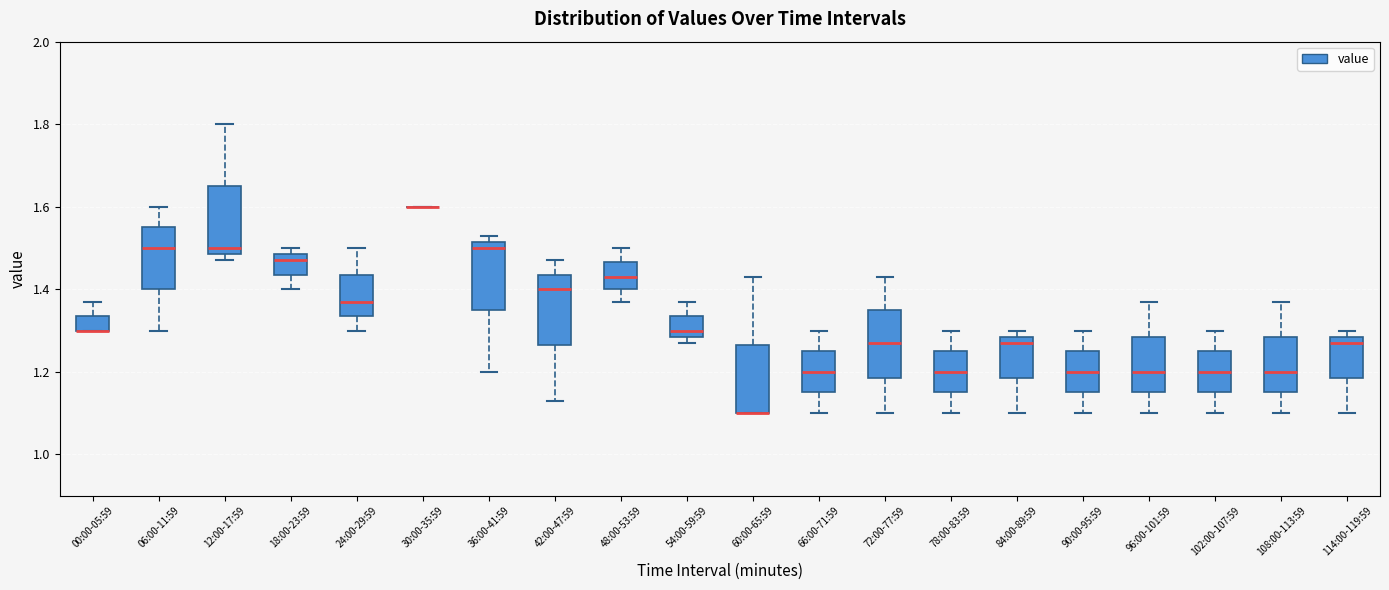

Reading left to right, read every box against the y-axis: the position of its median line, the range the box covers, and the ends of its whiskers. The values are not printed on the chart, so give them approximately, as read against the axis.

00:00-05:59: median 1.30 (drawn on the box's lower edge), box 1.30 to 1.34, whiskers 1.30 to 1.38
06:00-11:59: median 1.50, box 1.40 to 1.56, whiskers 1.30 to 1.60
12:00-17:59: median 1.50, box 1.48 to 1.66, whiskers 1.48 (just below the box's lower edge) to 1.80
18:00-23:59: median 1.48 (just below the box's upper edge), box 1.44 to 1.48, whiskers 1.40 to 1.50
24:00-29:59: median 1.38, box 1.34 to 1.44, whiskers 1.30 to 1.50
30:00-35:59: box collapsed to a line at 1.60, whiskers 1.60 to 1.60
36:00-41:59: median 1.50, box 1.36 to 1.52, whiskers 1.20 to 1.54
42:00-47:59: median 1.40, box 1.26 to 1.44, whiskers 1.14 to 1.48
48:00-53:59: median 1.44, box 1.40 to 1.46, whiskers 1.38 to 1.50
54:00-59:59: median 1.30, box 1.28 to 1.34, whiskers 1.28 (just below the box's lower edge) to 1.38
60:00-65:59: median 1.10 (drawn on the box's lower edge), box 1.10 to 1.26, whiskers 1.10 to 1.44
66:00-71:59: median 1.20, box 1.16 to 1.26, whiskers 1.10 to 1.30
72:00-77:59: median 1.28, box 1.18 to 1.36, whiskers 1.10 to 1.44
78:00-83:59: median 1.20, box 1.16 to 1.26, whiskers 1.10 to 1.30
84:00-89:59: median 1.28 (just below the box's upper edge), box 1.18 to 1.28, whiskers 1.10 to 1.30
90:00-95:59: median 1.20, box 1.16 to 1.26, whiskers 1.10 to 1.30
96:00-101:59: median 1.20, box 1.16 to 1.28, whiskers 1.10 to 1.38
102:00-107:59: median 1.20, box 1.16 to 1.26, whiskers 1.10 to 1.30
108:00-113:59: median 1.20, box 1.16 to 1.28, whiskers 1.10 to 1.38
114:00-119:59: median 1.28 (just below the box's upper edge), box 1.18 to 1.28, whiskers 1.10 to 1.30